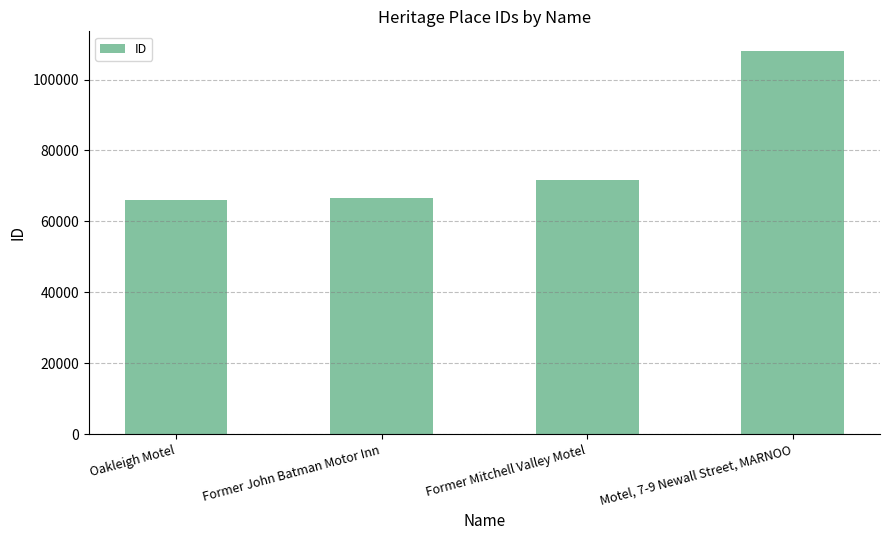

What is the minimum value shown in the chart?

66122